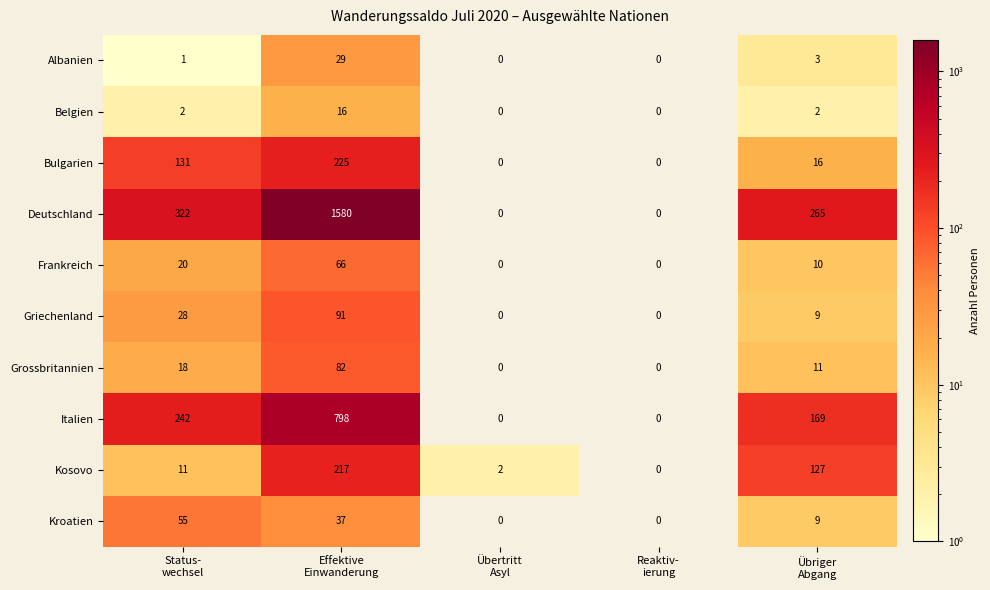

Rank the series by their maximum value, from lowest to highest.

Belgien, Albanien, Kroatien, Frankreich, Grossbritannien, Griechenland, Kosovo, Bulgarien, Italien, Deutschland